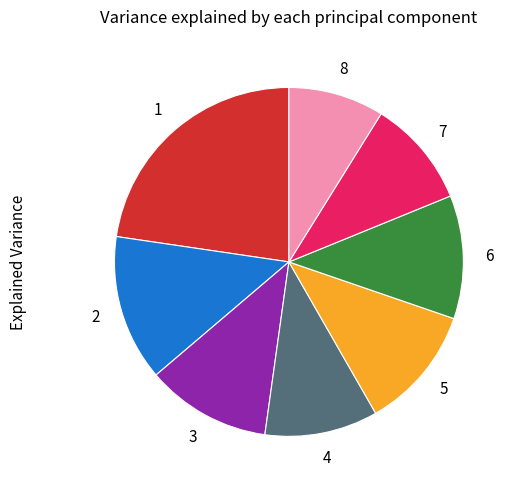

Count the number of slices in the pie.

8